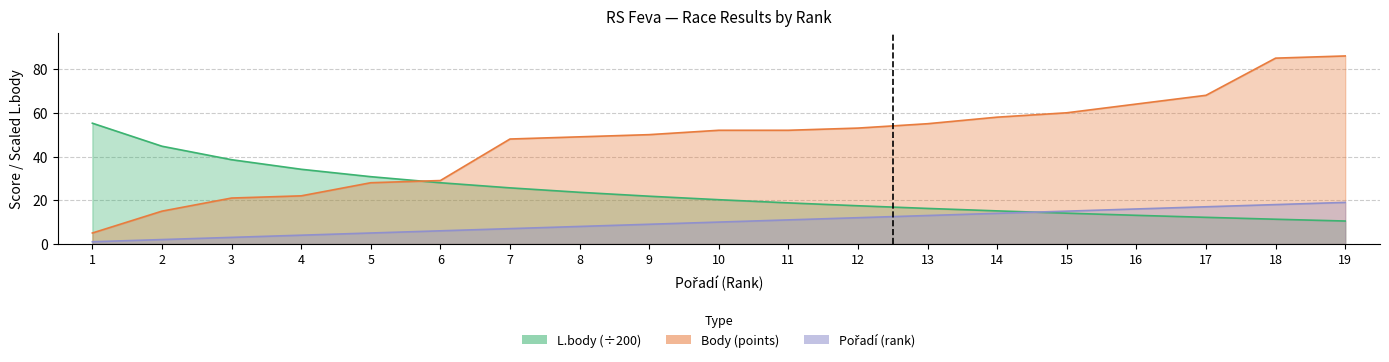

True or false: Pořadí has more than 2 points higher than both neighbors.

False